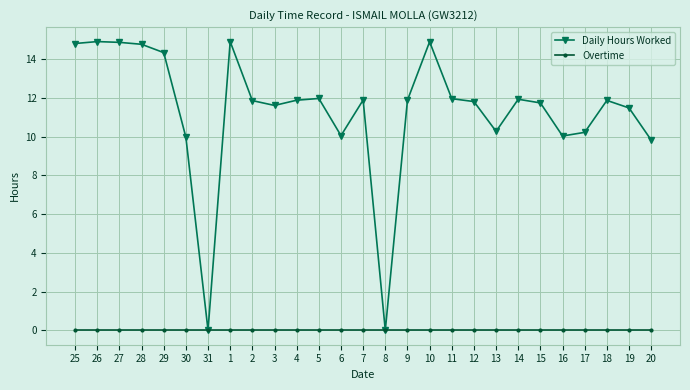

What is the greatest value displayed?

14.9